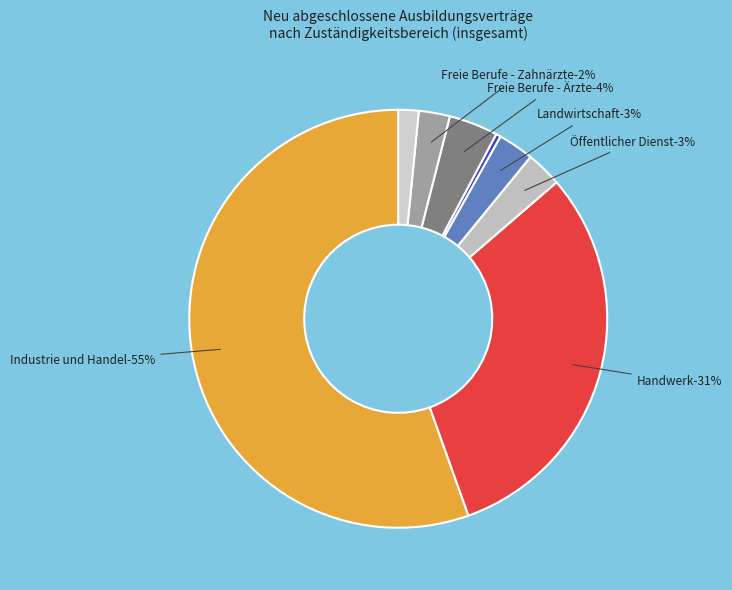

To the nearest percent, what is the average slice percentage?

12%